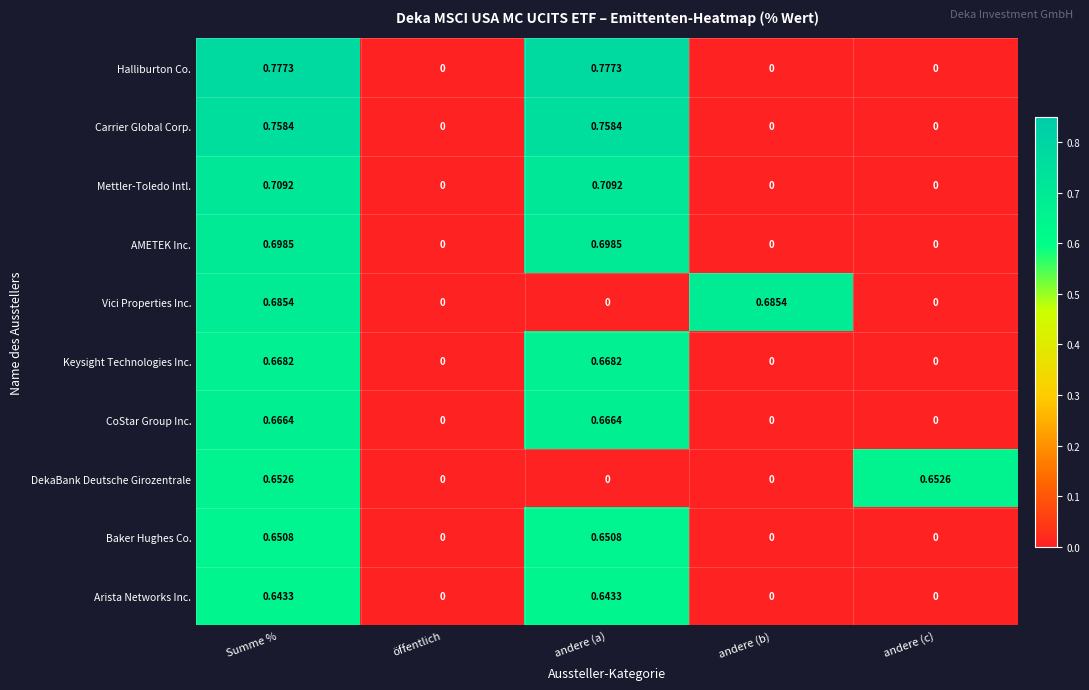

Between Summe % and andere (a), which series saw the biggest shift?

Vici Properties Inc.